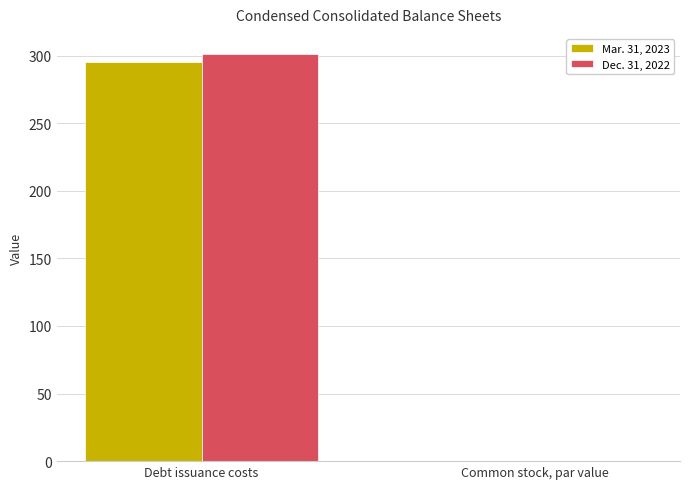

At which label is Mar. 31, 2023 closest to 147?

Common stock, par value